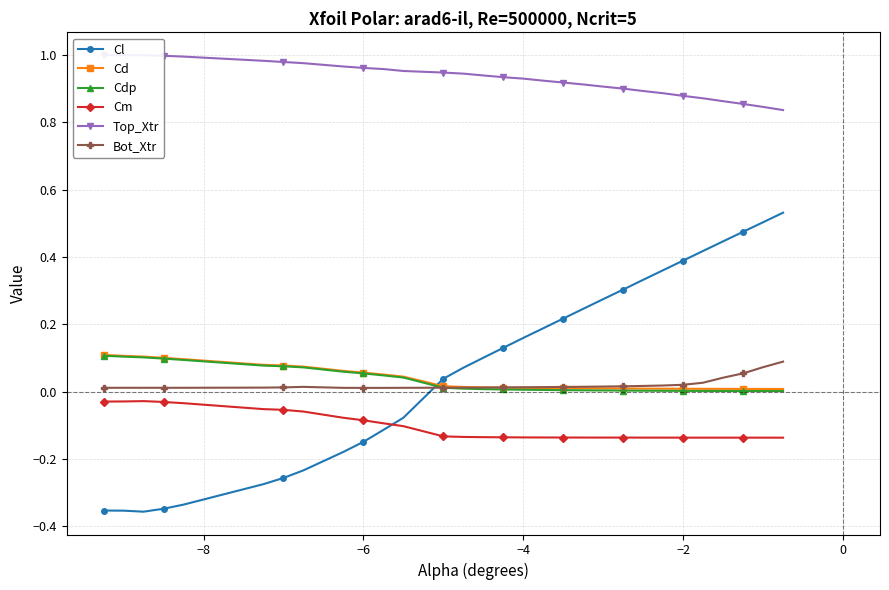

What is the sum of all Bot_Xtr values?

0.6